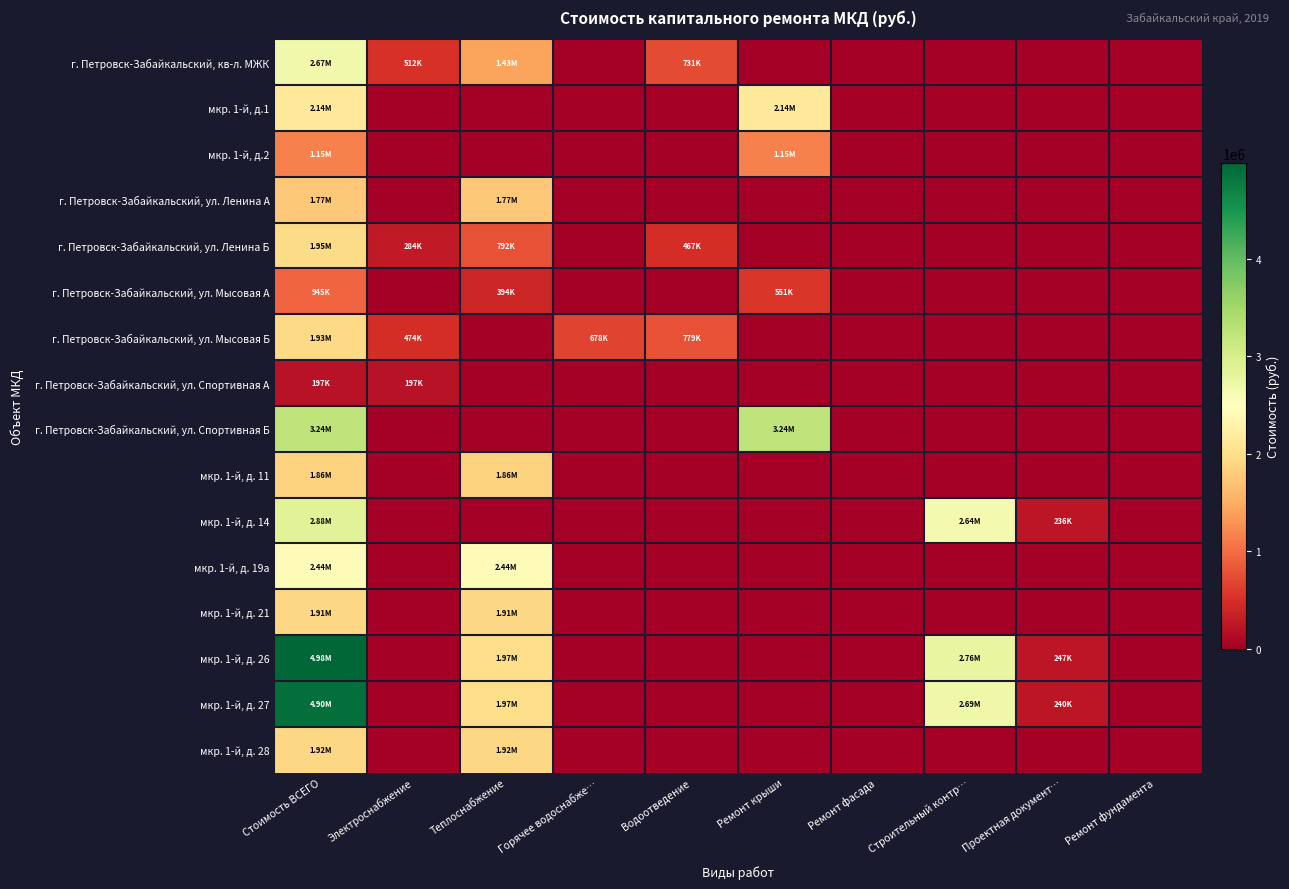

At which category is the sum across all series the highest?

Стоимость ВСЕГО